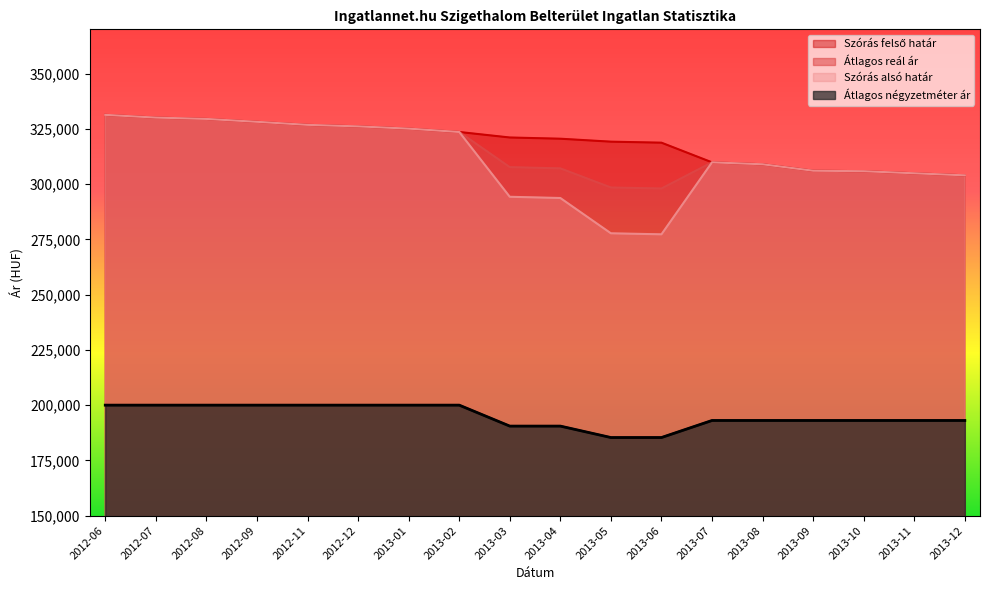

Is the value of Átlagos négyzetméter ár at 2013-05 greater than the value of Átlagos reál ár at 2012-11?

No